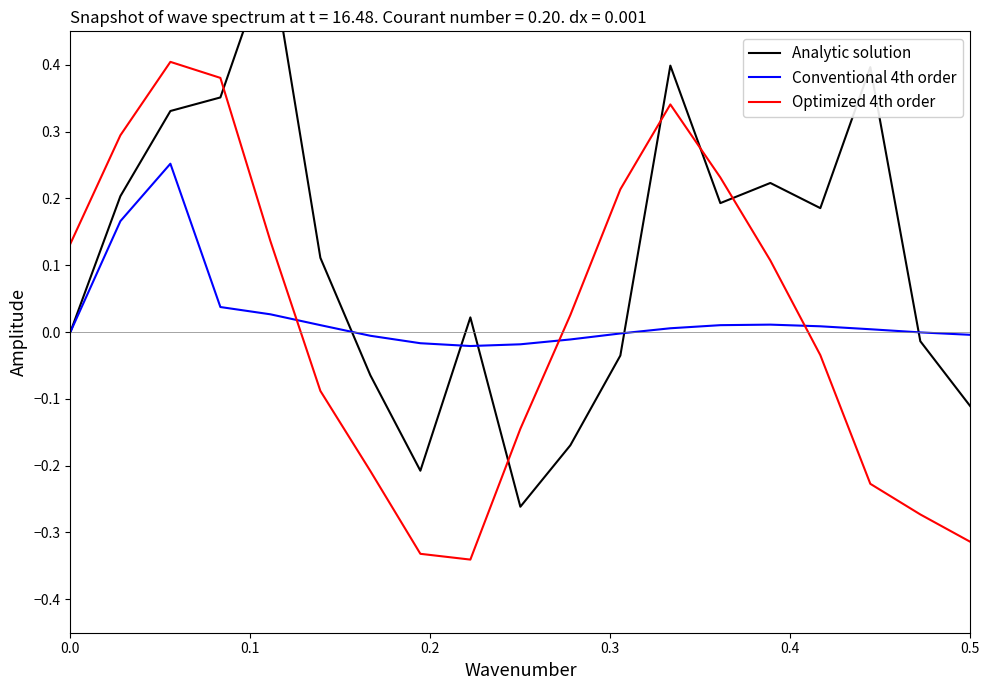

How many times do Analytic solution and Conventional 4th order cross each other?

5